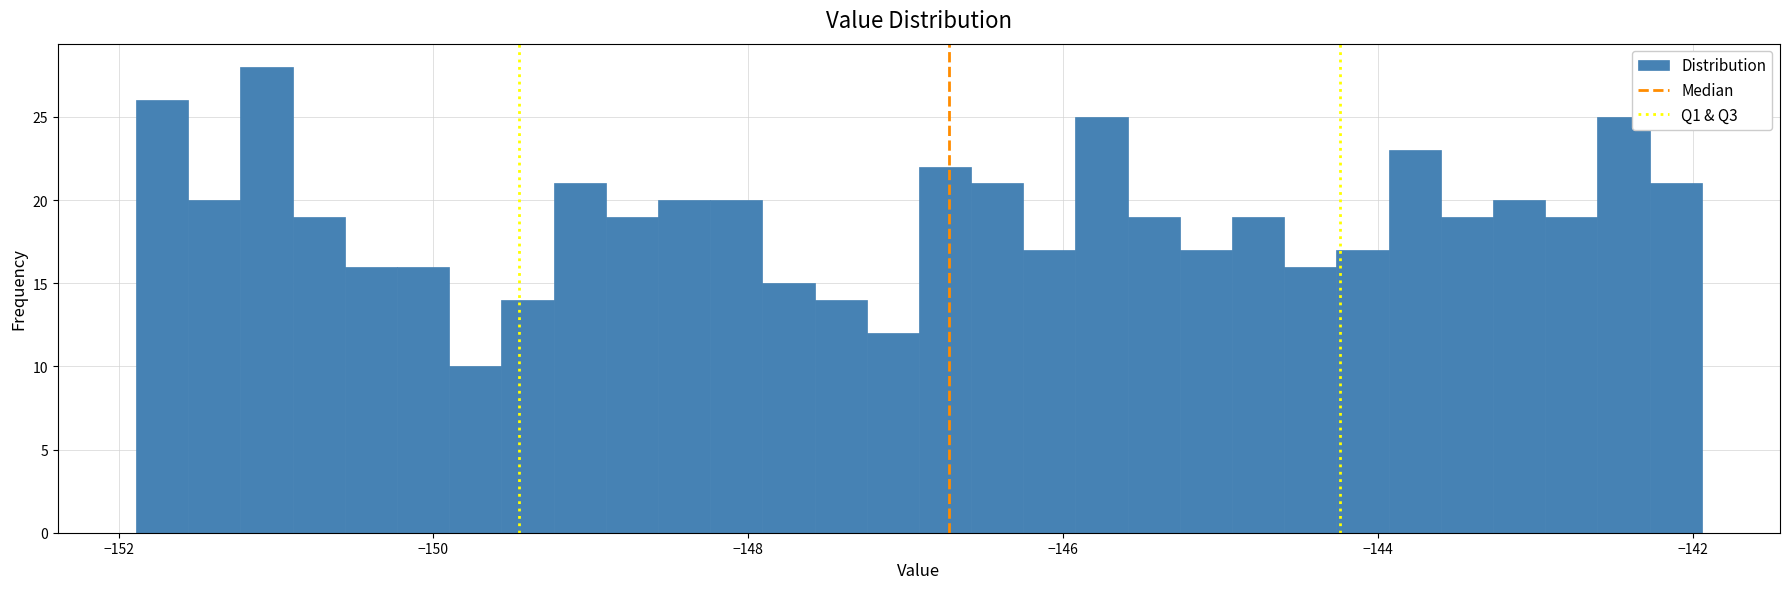

Read against the x-axis, roughly where is the centre of the tallest bar?

-151.0